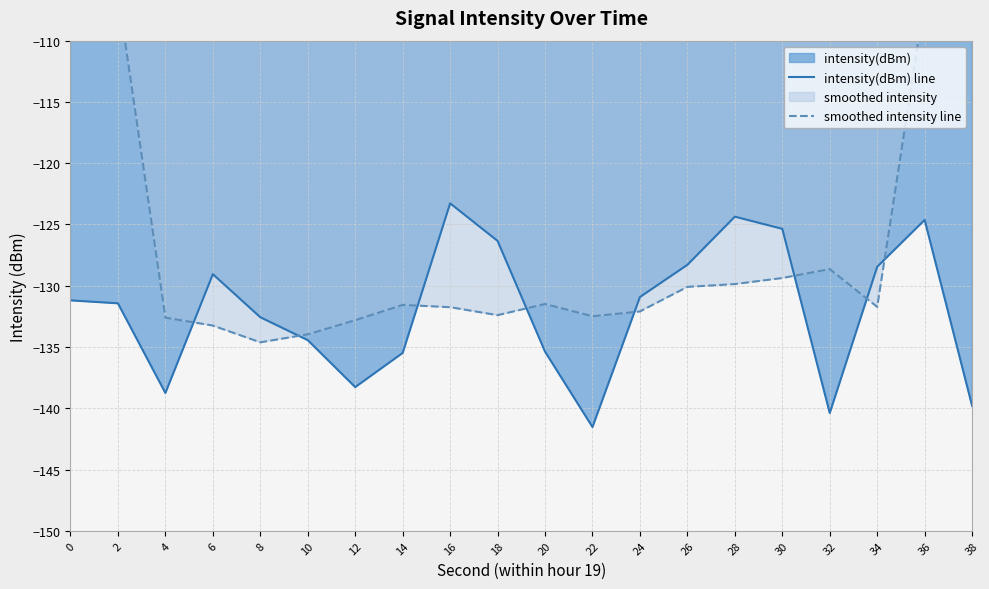

Reading left to right, list all the values displayed in this chart.

intensity(dBm) line: 0=-131.2	2=-131.4	4=-138.8	6=-129.1	8=-132.6	10=-134.4	12=-138.3	14=-135.5	16=-123.3	18=-126.3	20=-135.4	22=-141.5	24=-130.9	26=-128.3	28=-124.4	30=-125.4	32=-140.4	34=-128.4	36=-124.6	38=-139.8
smoothed intensity line: 0=-80.3	2=-106.1	4=-132.6	6=-133.3	8=-134.6	10=-134.0	12=-132.8	14=-131.6	16=-131.8	18=-132.4	20=-131.5	22=-132.5	24=-132.1	26=-130.1	28=-129.9	30=-129.4	32=-128.6	34=-131.7	36=-106.7	38=-78.6